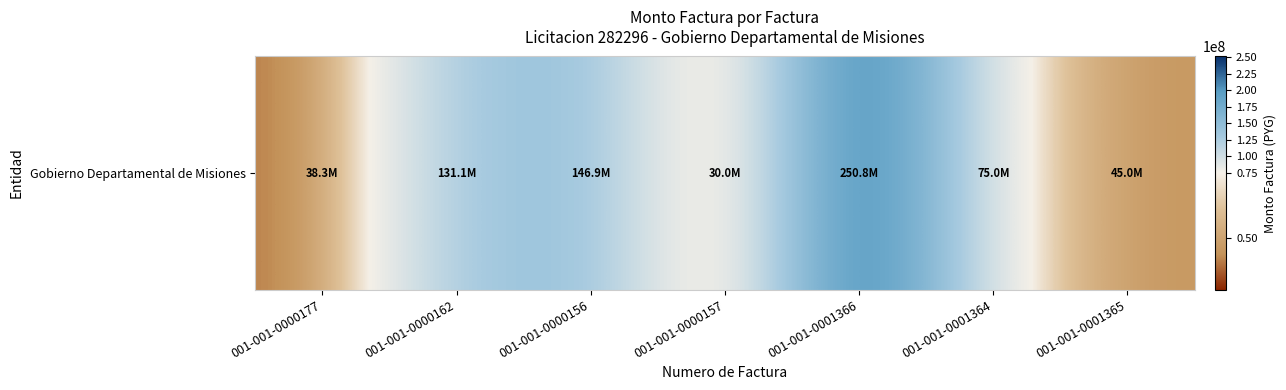

Where does the data first go above 75000000?

001-001-0000162